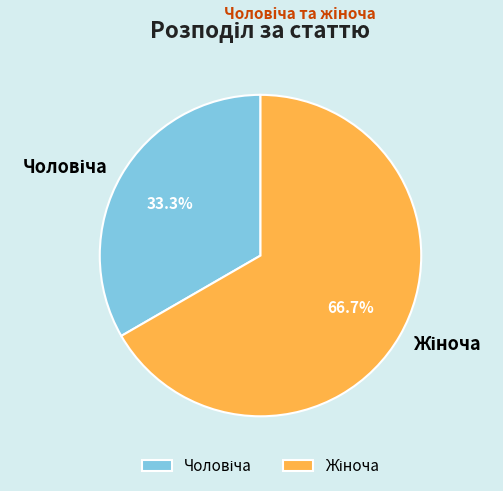

Does any single category account for the majority?

Yes